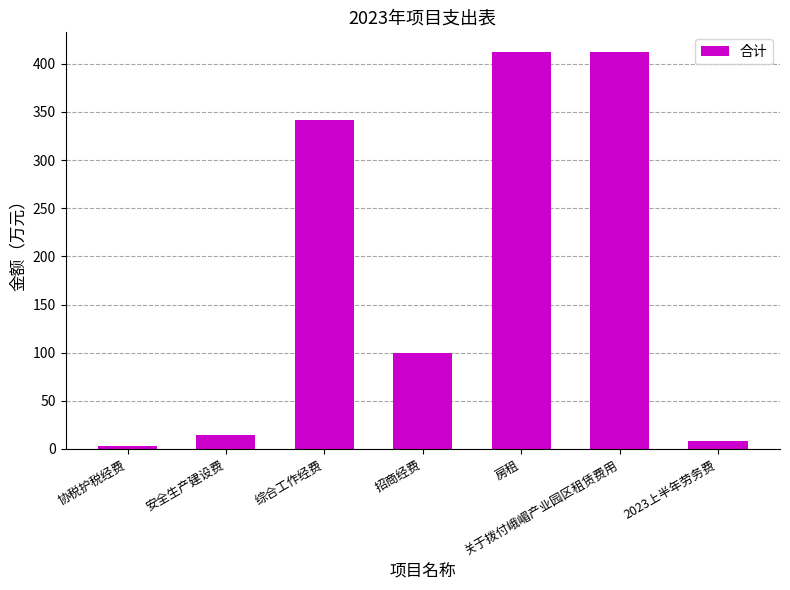

Read the value at 综合工作经费.

342.0